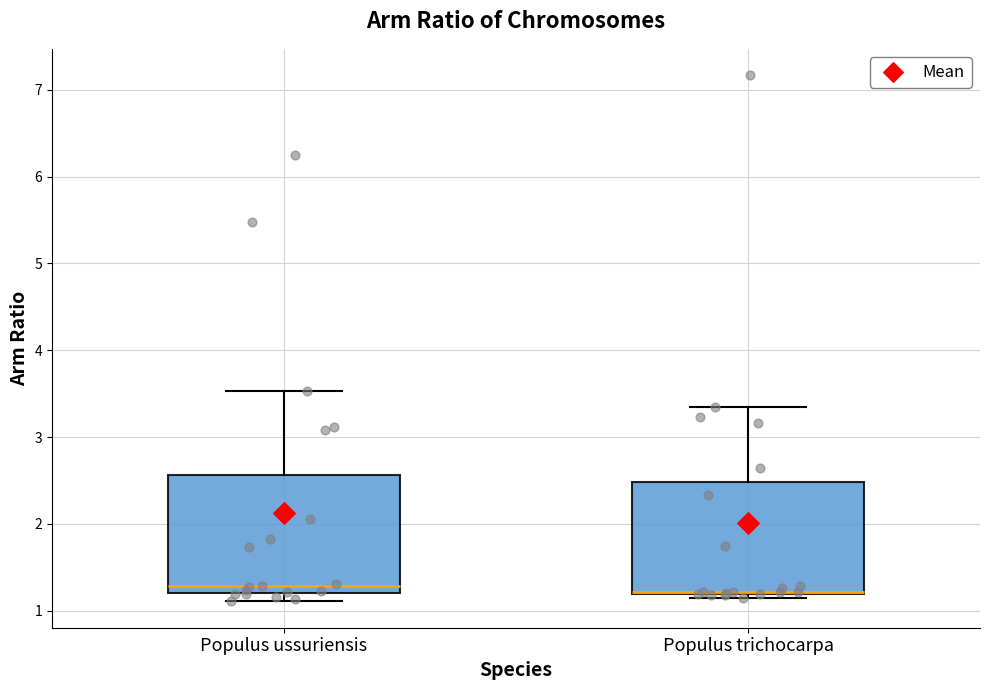

Where is the upper edge of the box for Populus ussuriensis on the y-axis? The values are not printed on the chart, so give them approximately, as read against the axis.

2.6